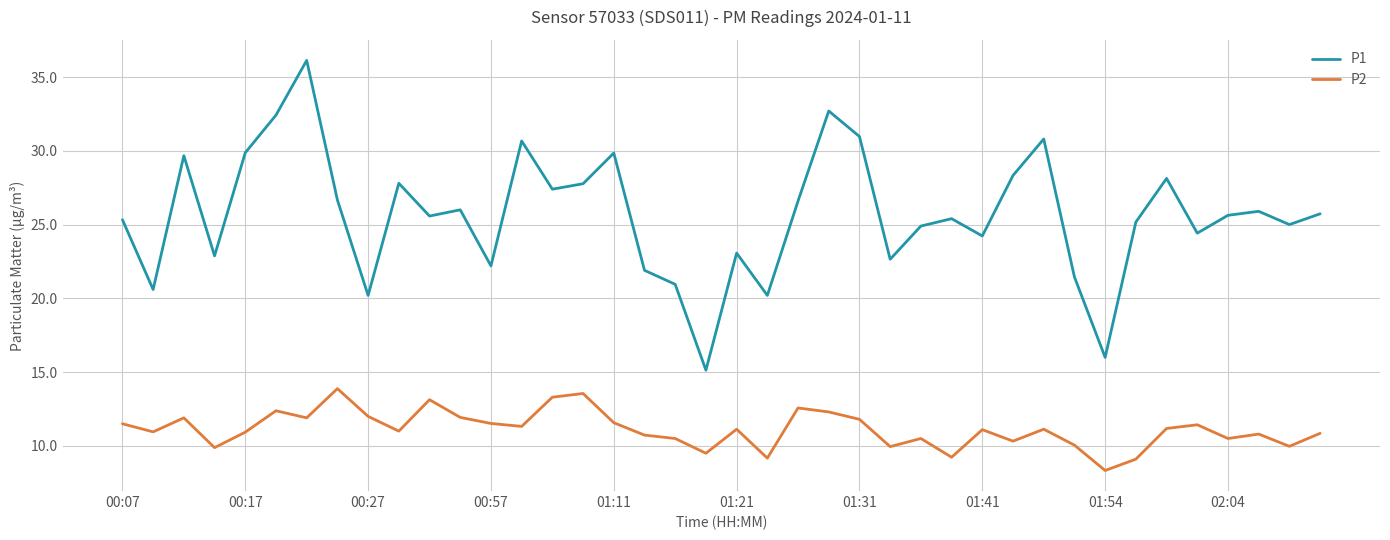

What is the minimum value shown in the chart?

8.3